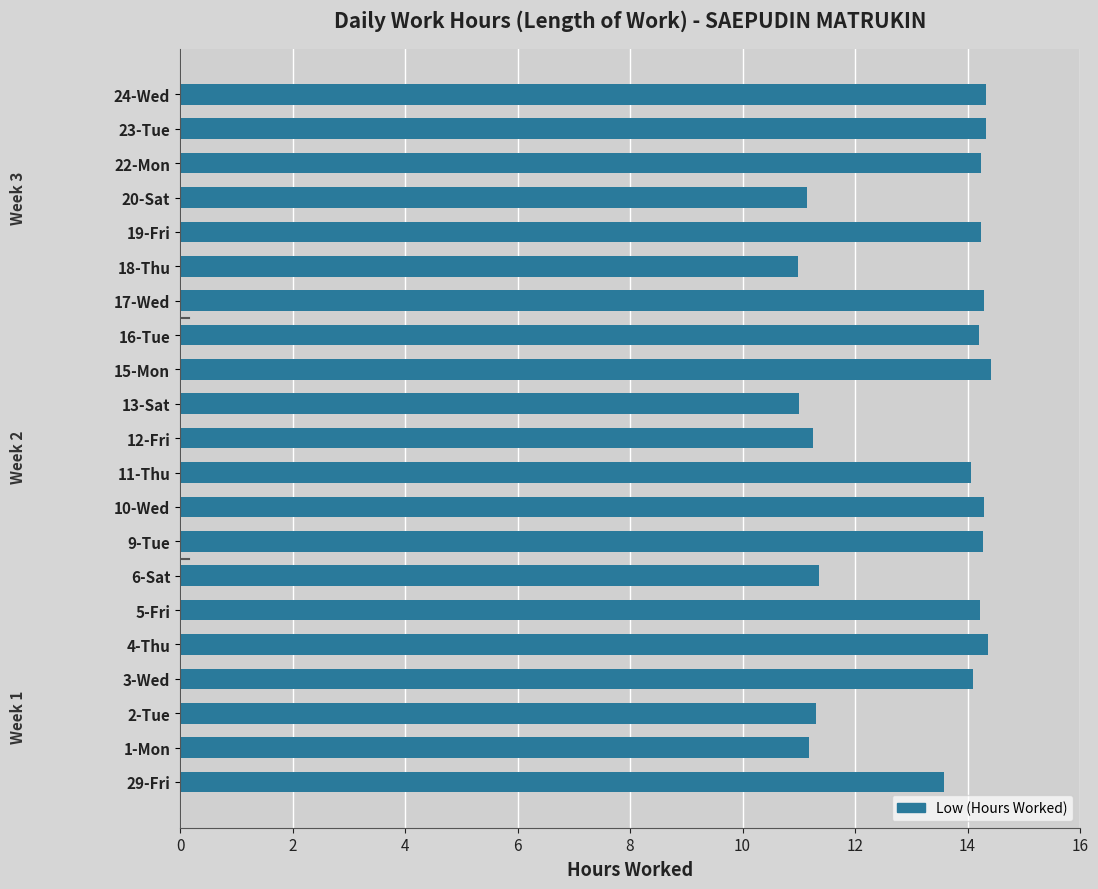

What is the sum of the values at 6-Sat and 16-Tue?

25.6